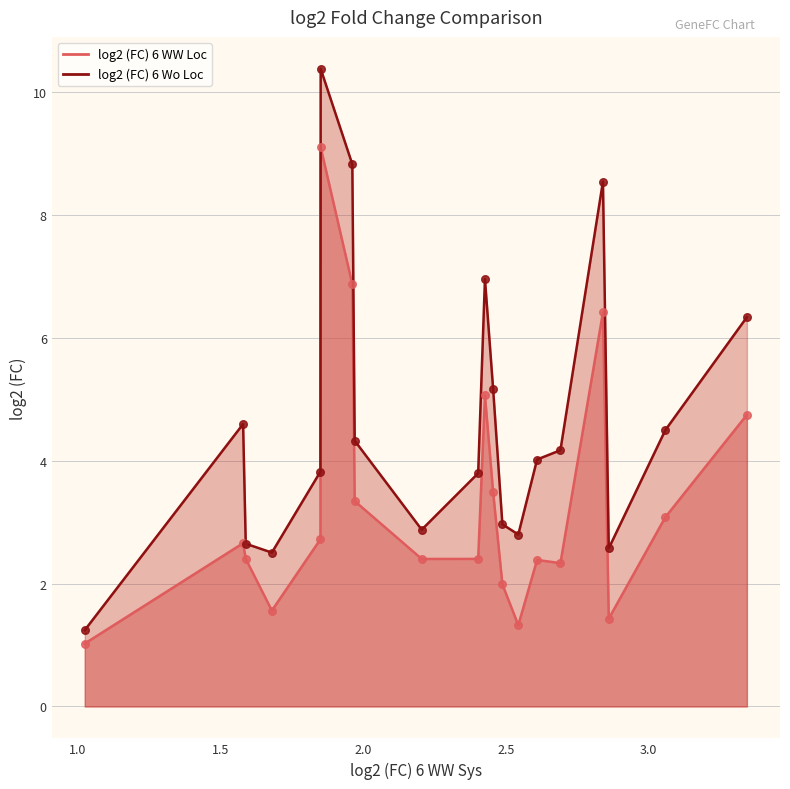

Which series has the largest Y range (max minus min)?

log2 (FC) 6 Wo Loc